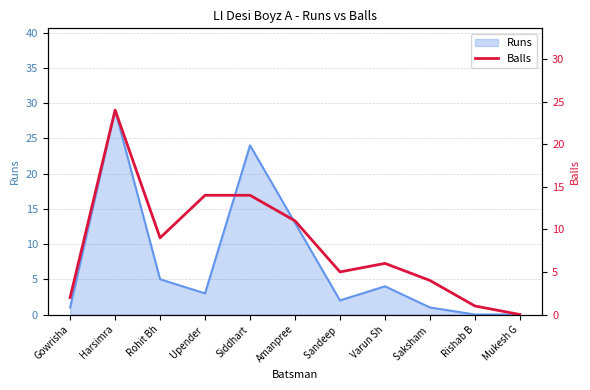

Is it true that Runs equals 0 at Rishab B?

True